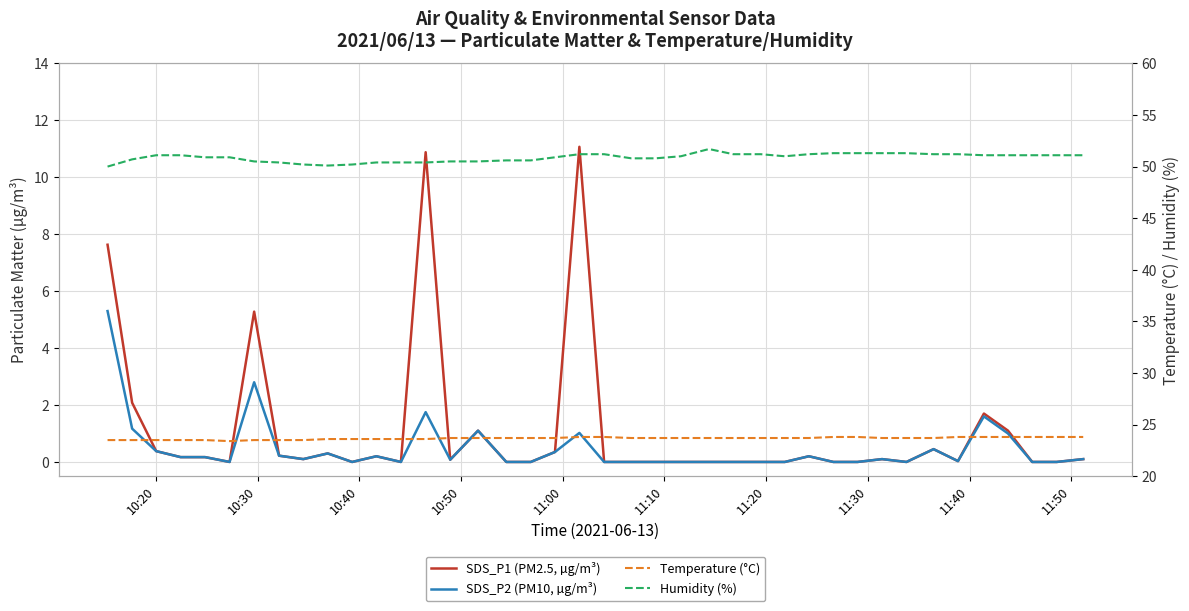

At how many categories does at least one series exceed 5?

40